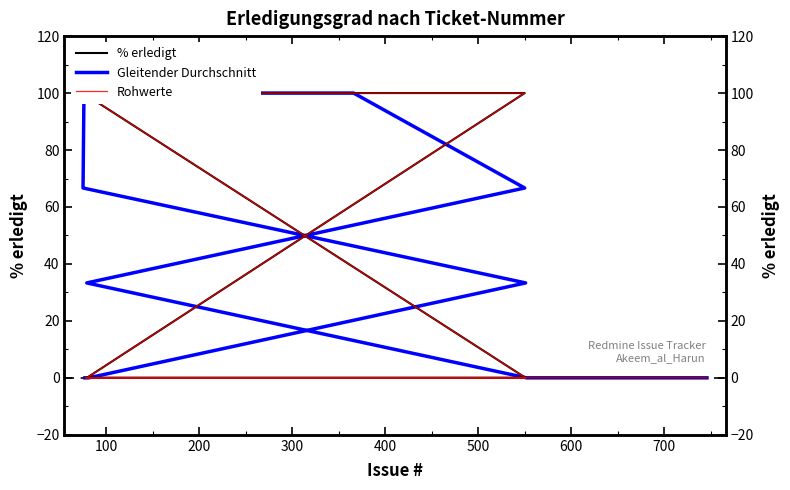

How many positive values does the Gleitender Durchschnitt series have?

6